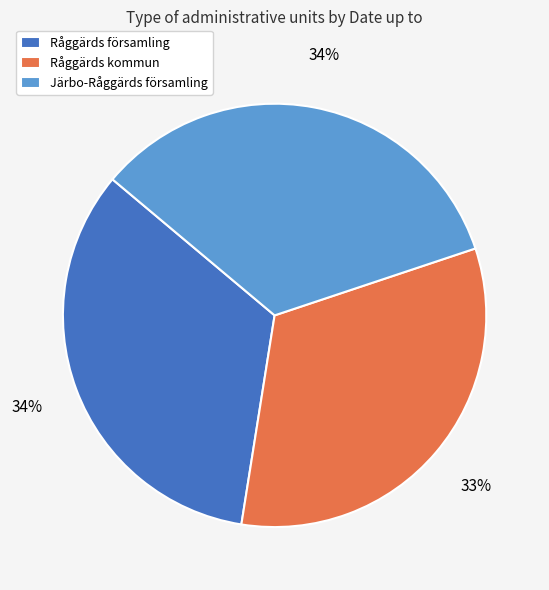

True or false: Råggärds församling accounts for 34% of the total.

True